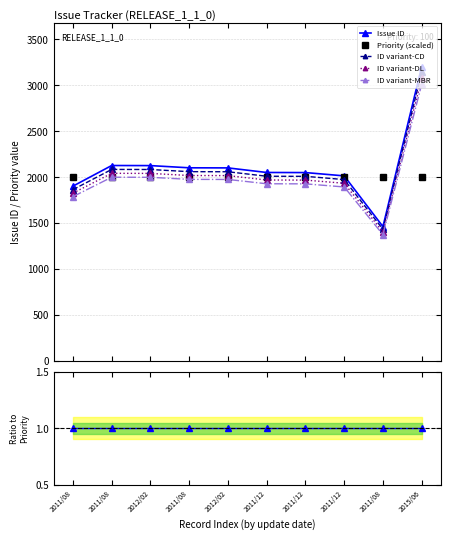

What is the greatest value displayed?

3204.0